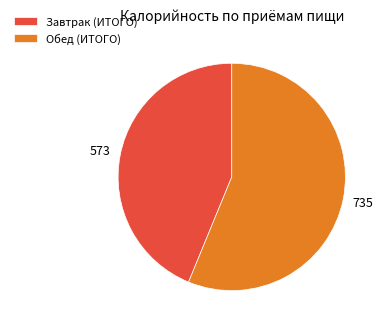

Rank the categories by value from highest to lowest.

Обед (ИТОГО), Завтрак (ИТОГО)